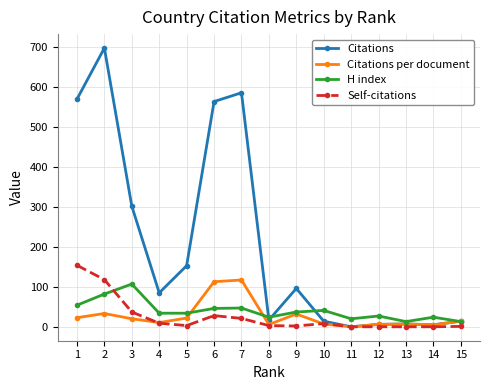

At how many categories does at least one series exceed 449?

4